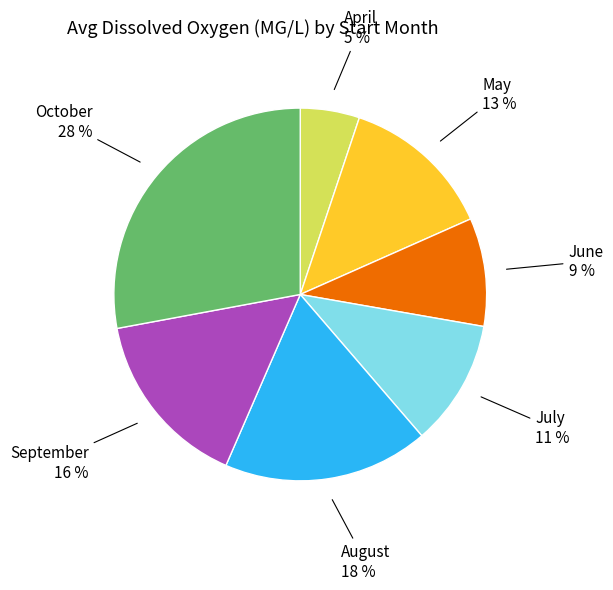

To the nearest percent, what is the difference between the largest and smallest slice percentages?

23%